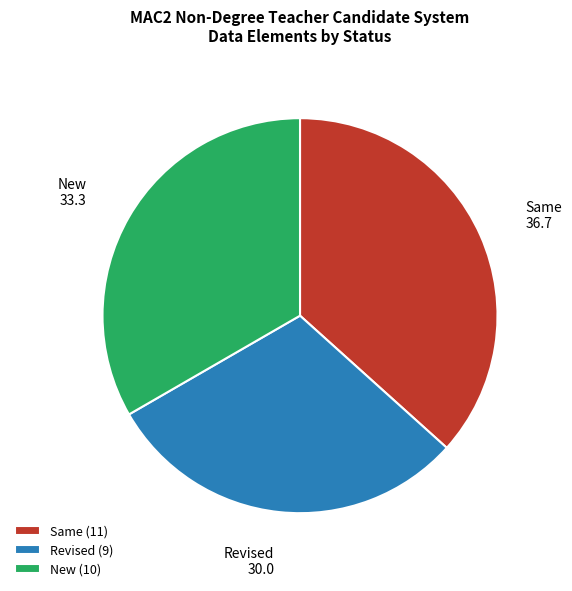

Do New and Revised together represent more than half of the pie?

Yes